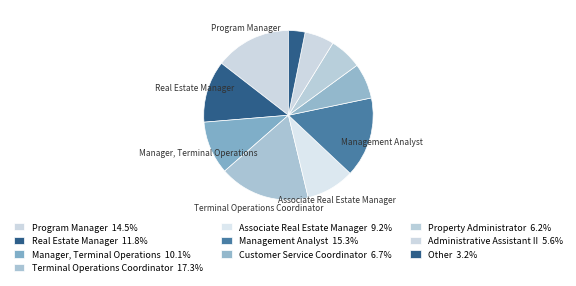

Count the number of slices in the pie.

10